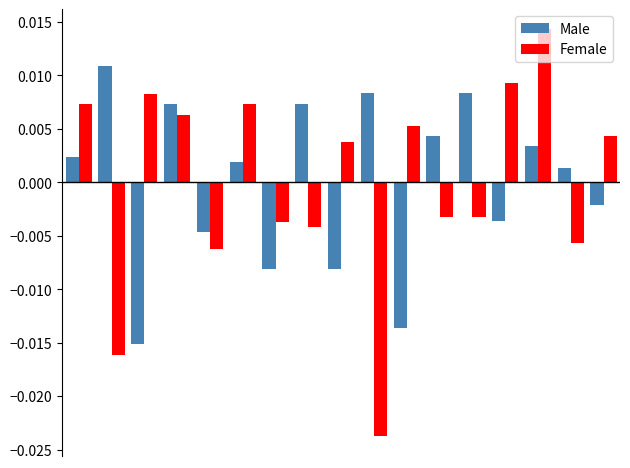

At how many categories does at least one series exceed 0?

15